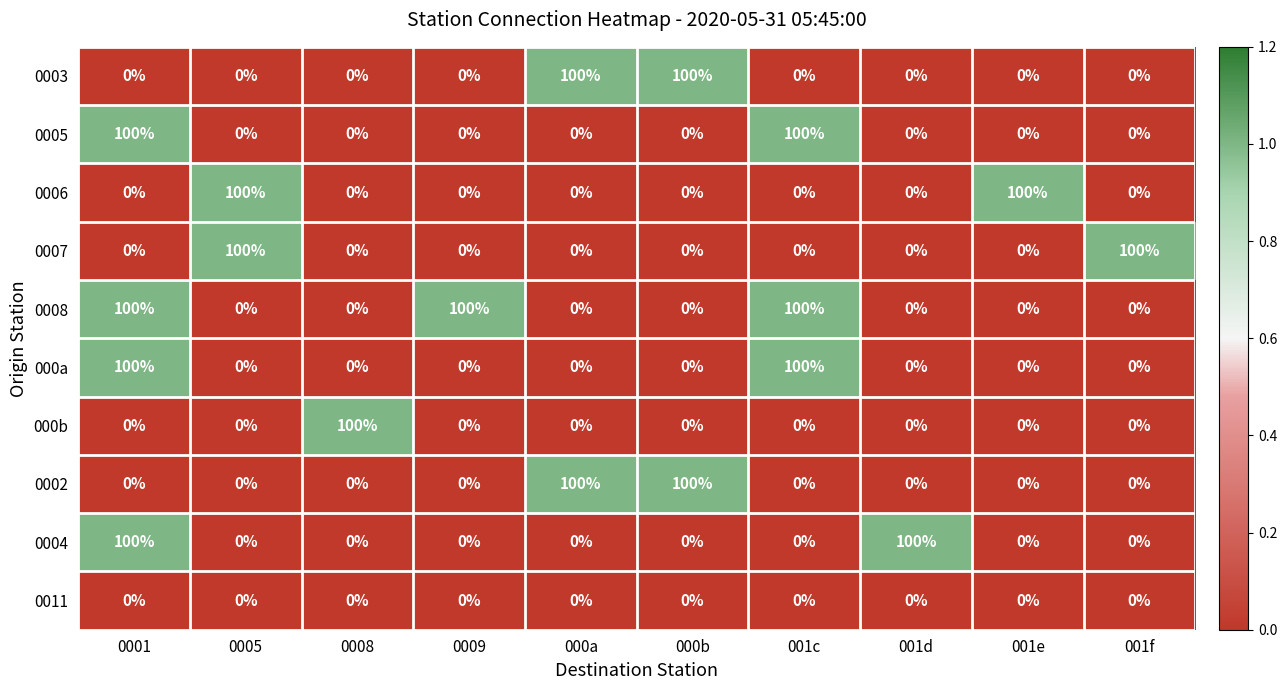

The 0003 series shows 0 at 001f. True or false?

True